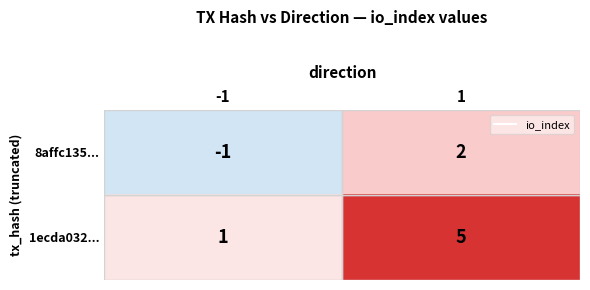

Read the 1ecda032... value at 1.

5